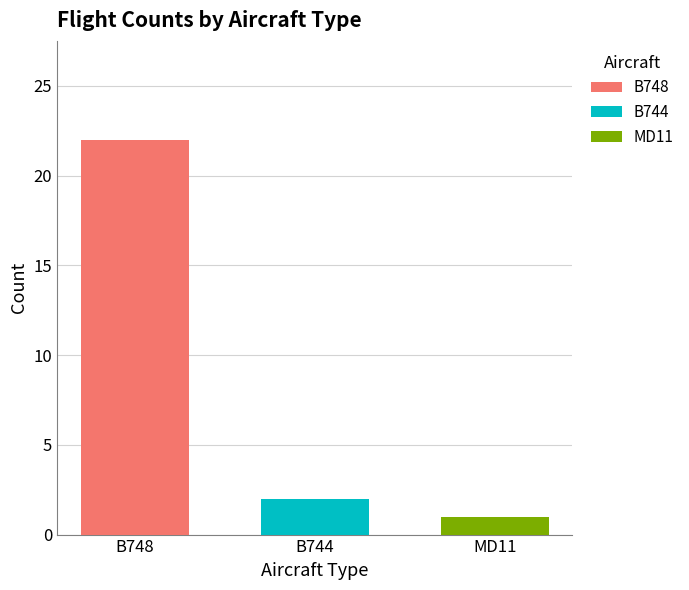

List the labels in order of B748 value, smallest first.

B744